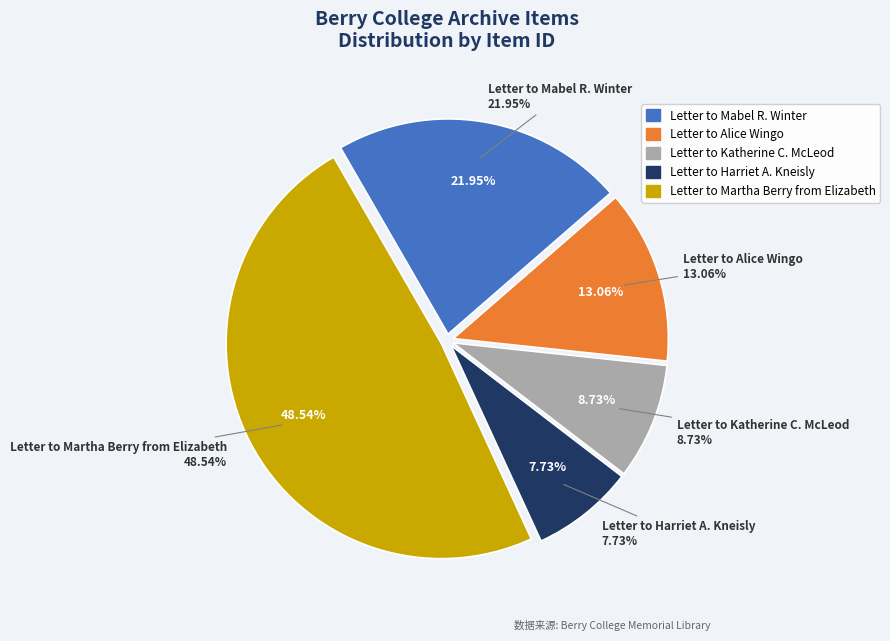

To the nearest percent, what percentage of the pie is Letter to Harriet A. Kneisly?

8%